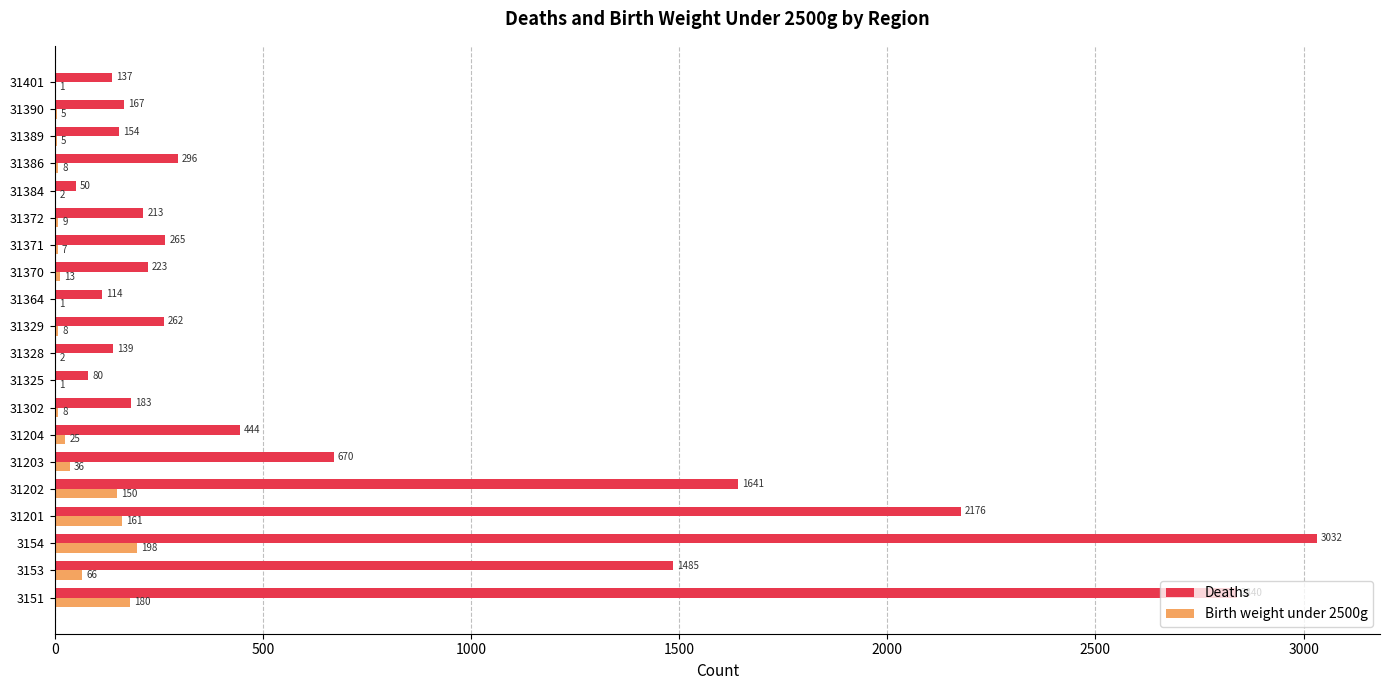

How many data points does each series have?

20